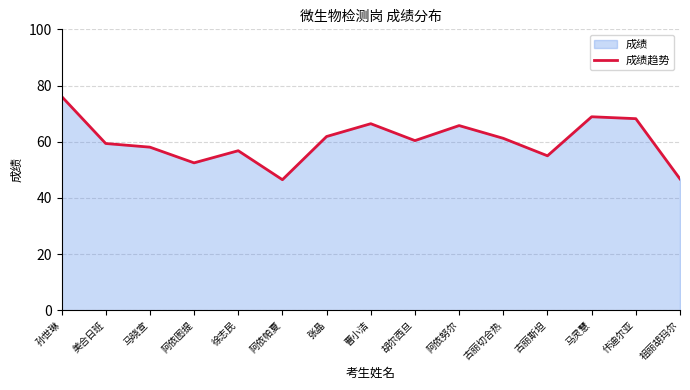

Count the number of categories in the chart.

15